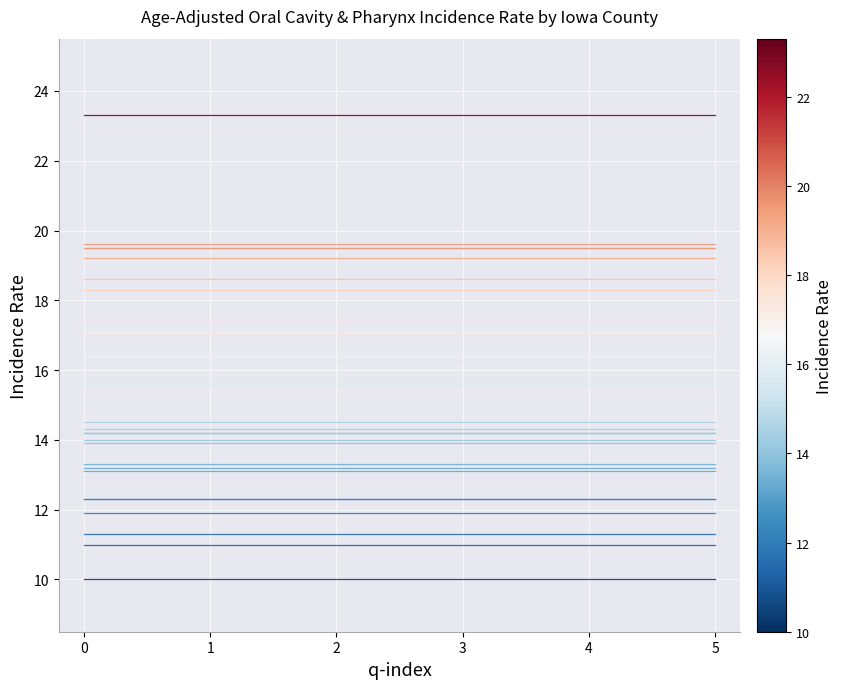

Is it true that Muscatine County equals 13.2 at 5?

True